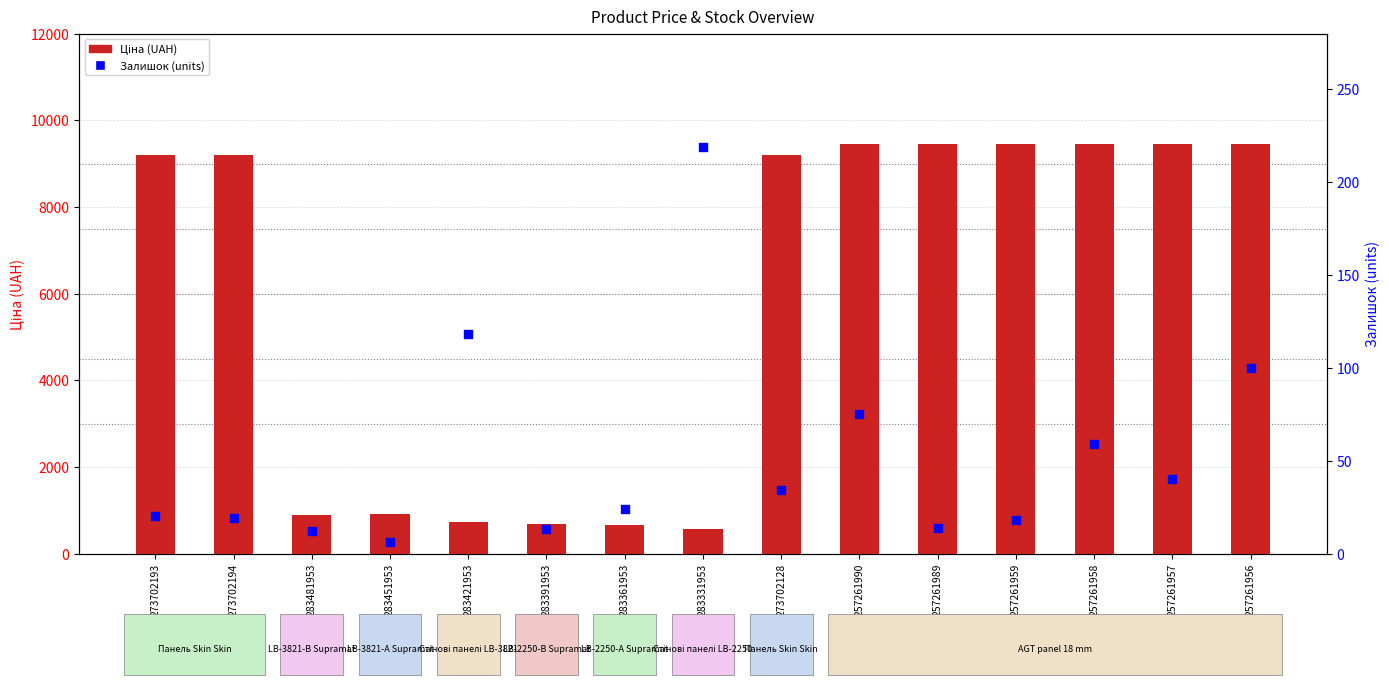

Which series has the largest total across all categories?

Ціна (UAH)